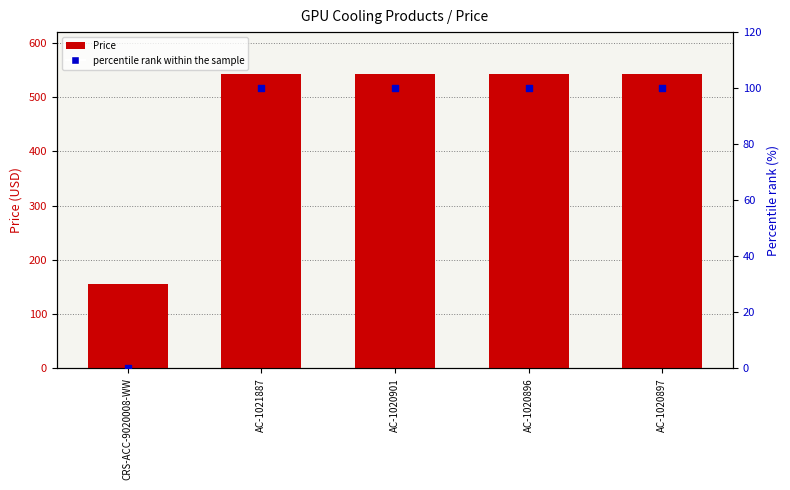

Which series contains the lowest Y value?

percentile rank within the sample